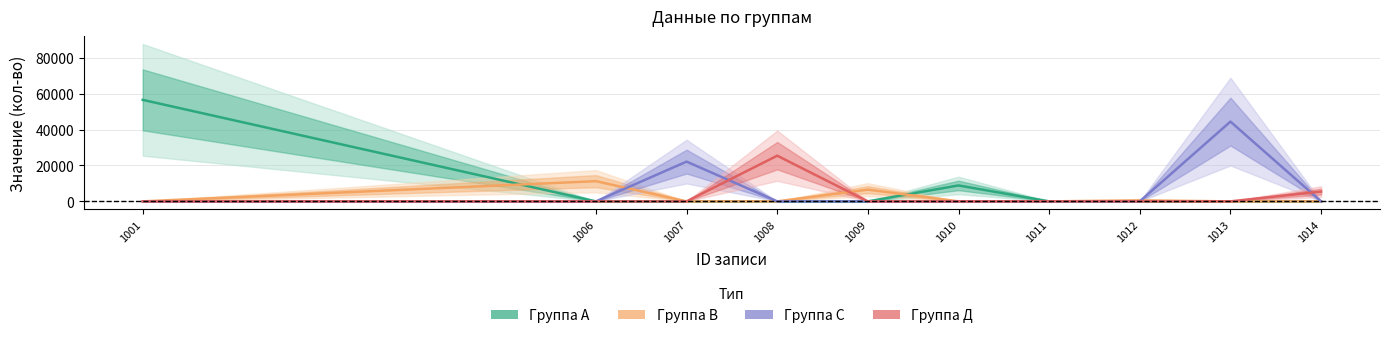

At how many categories does at least one series exceed 12211?

4